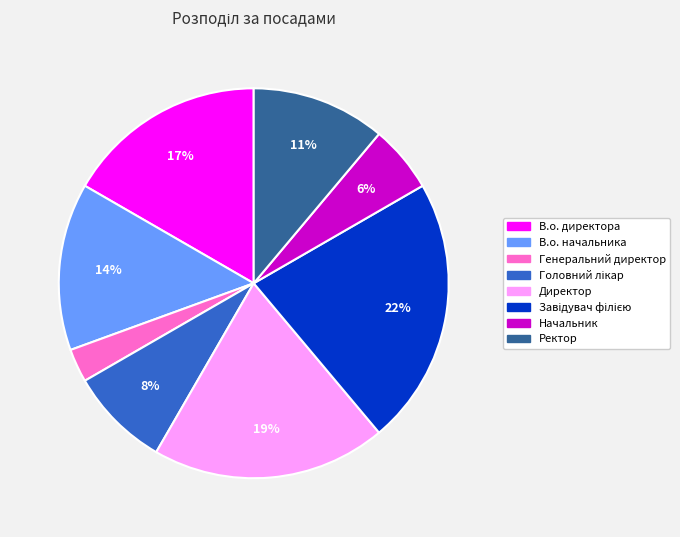

Is there a majority slice in this chart?

No